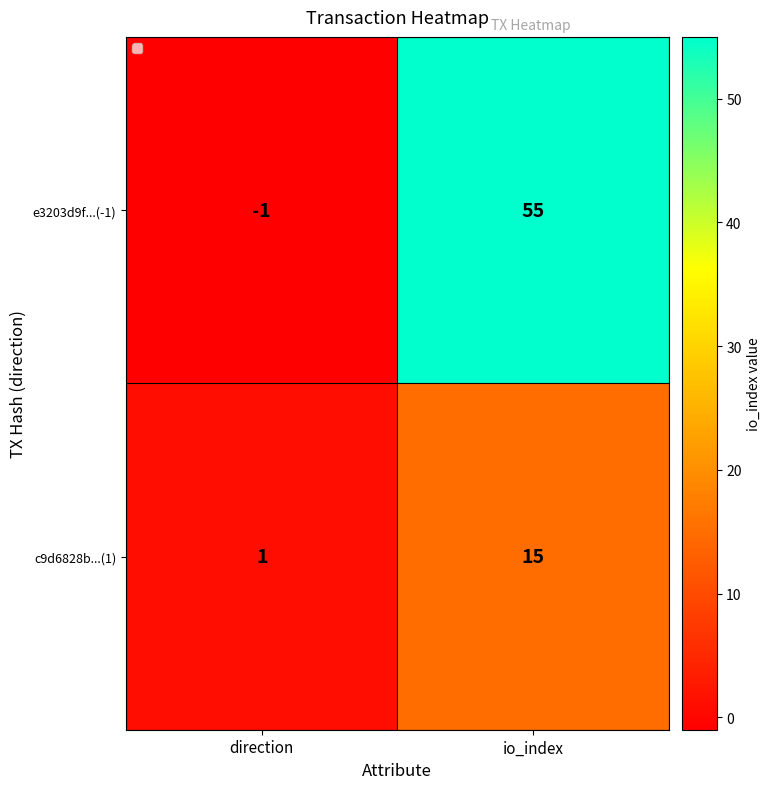

Which series has the widest spread of values?

e3203d9f...(-1)